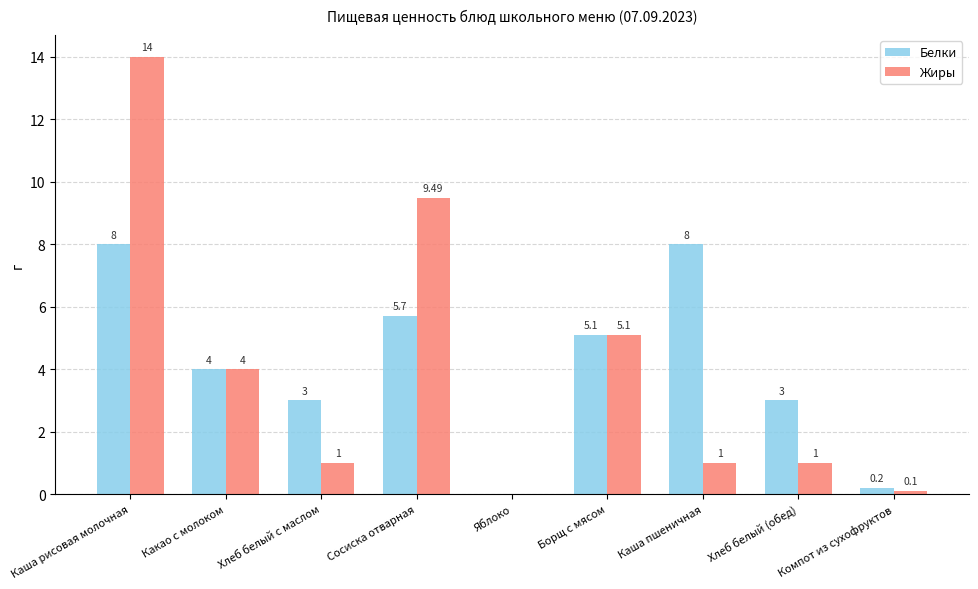

Reading left to right, extract all data points from this chart.

Белки: 8.0	4.0	3.0	5.7	0.0	5.1	8.0	3.0	0.2
Жиры: 14.0	4.0	1.0	9.5	0.0	5.1	1.0	1.0	0.1